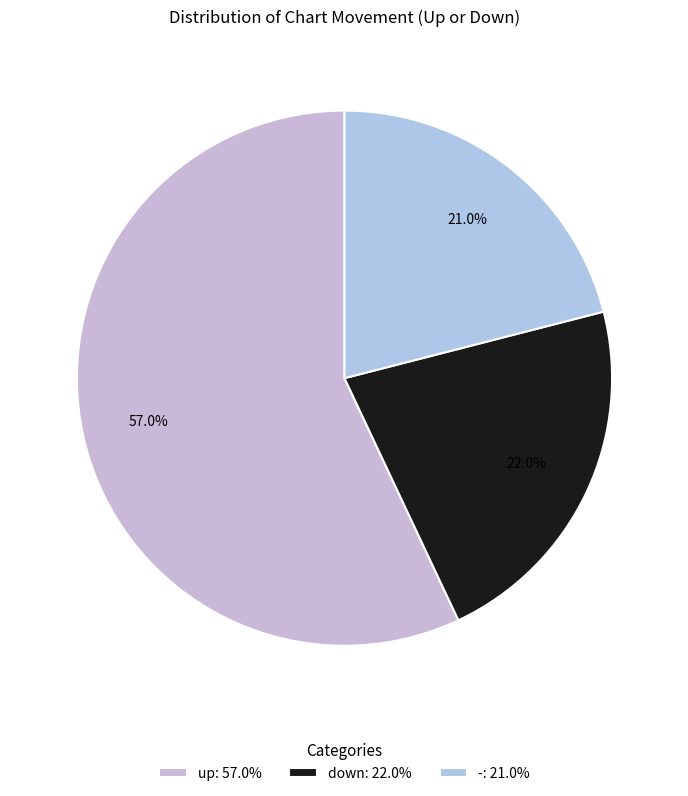

Between down and -, which is larger?

down